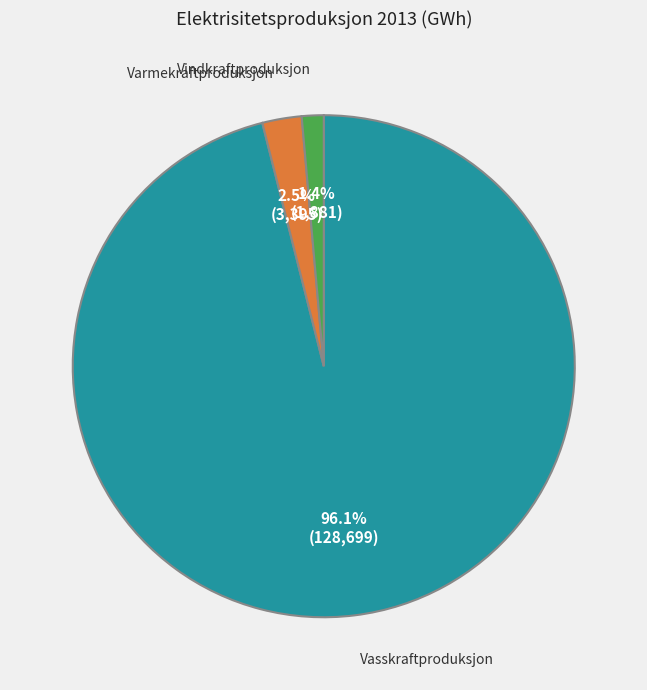

Rank the categories by value from lowest to highest.

Vindkraftproduksjon, Varmekraftproduksjon, Vasskraftproduksjon